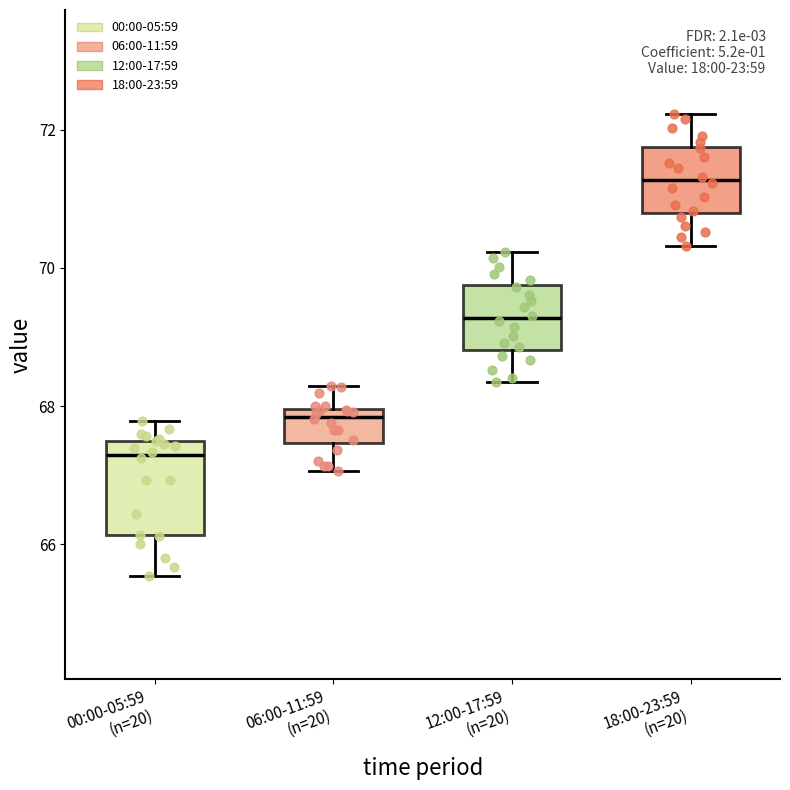

Which box has the lowest median line?

00:00-05:59 (n=20)